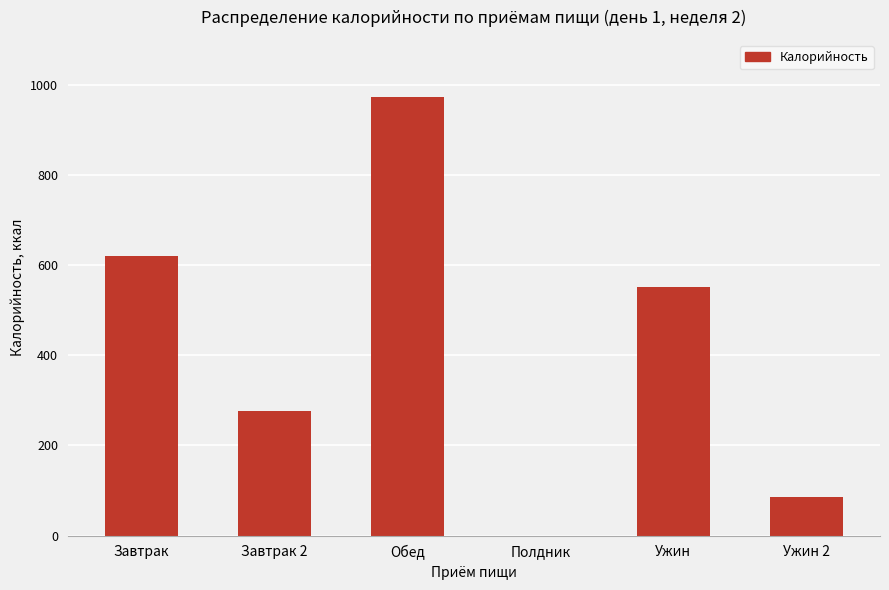

True or false: the data shows 0.0 at Полдник.

True